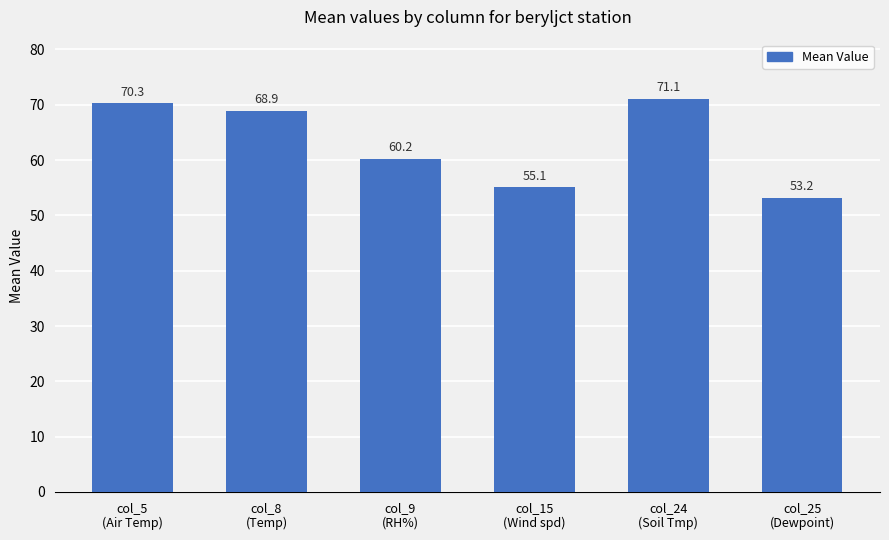

Which category has the highest value across all series?

col_24
(Soil Tmp)